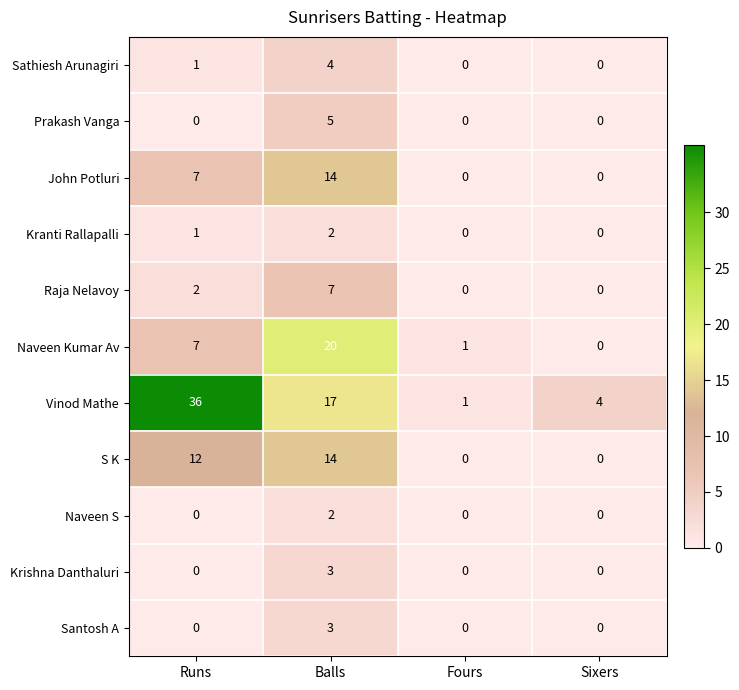

What is the total value across all series at Sixers?

4